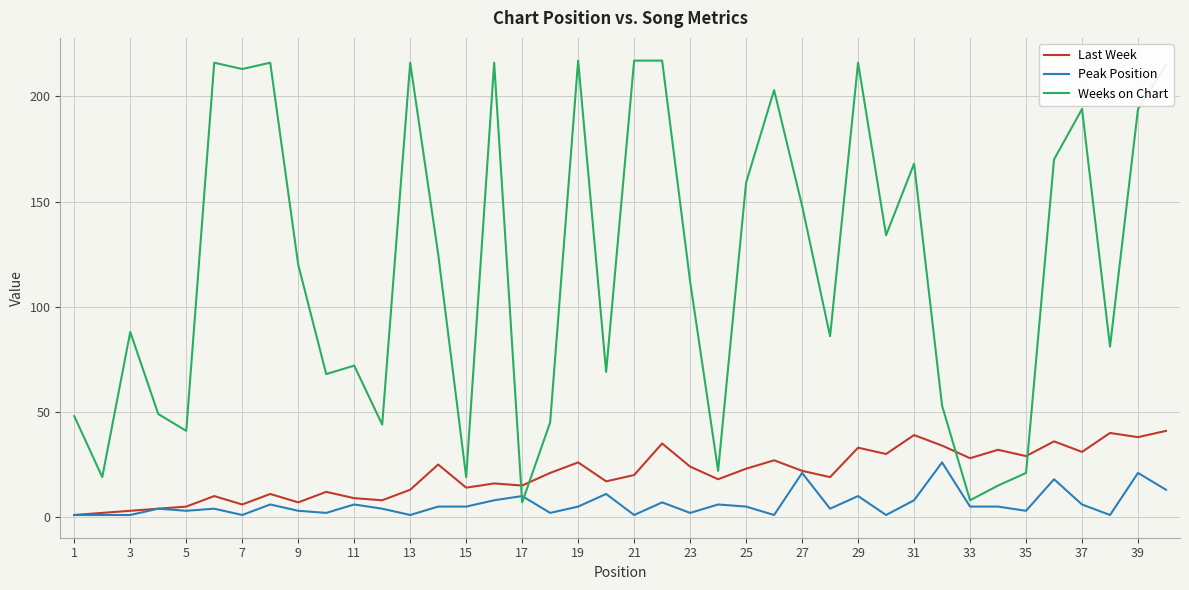

Rank the series by their maximum value, from highest to lowest.

Weeks on Chart, Last Week, Peak Position